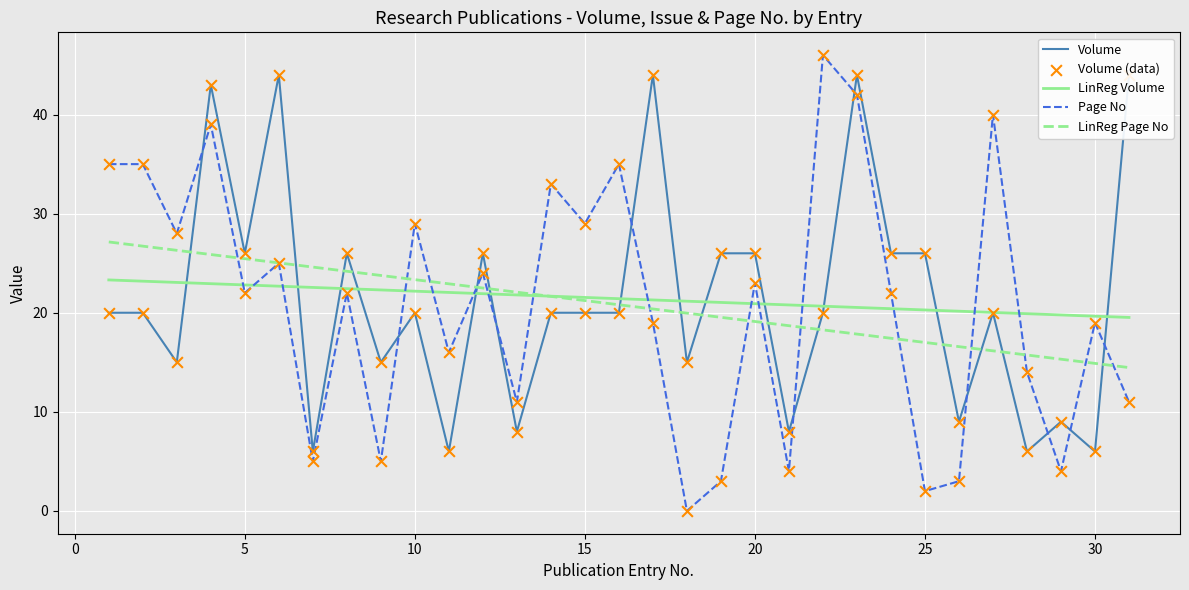

Which series reaches the maximum Y coordinate?

Page No